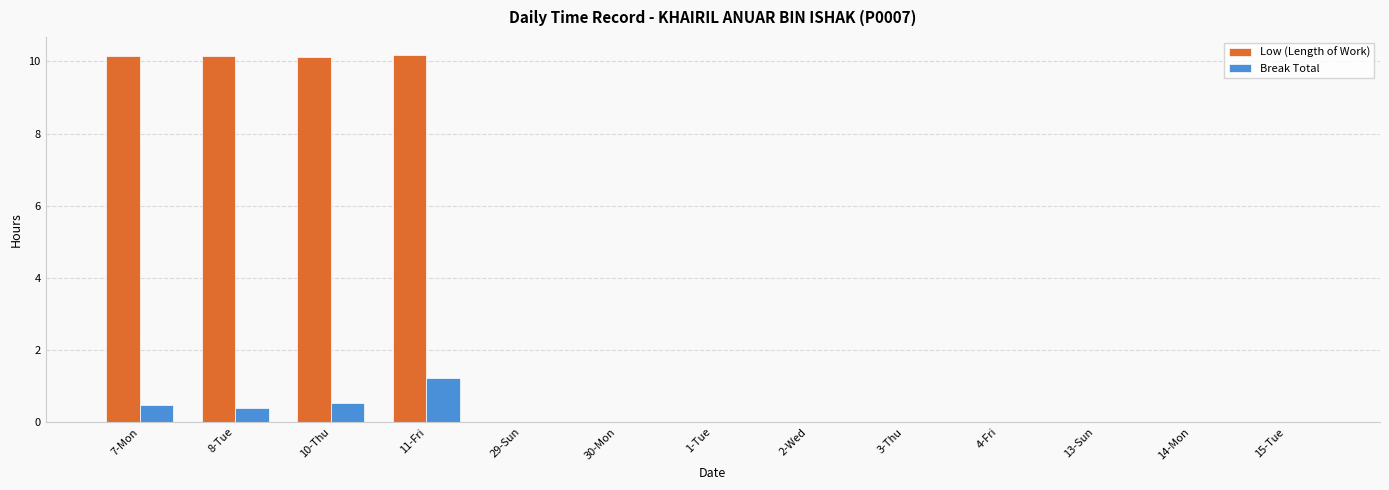

Which series has the largest total across all categories?

Low (Length of Work)